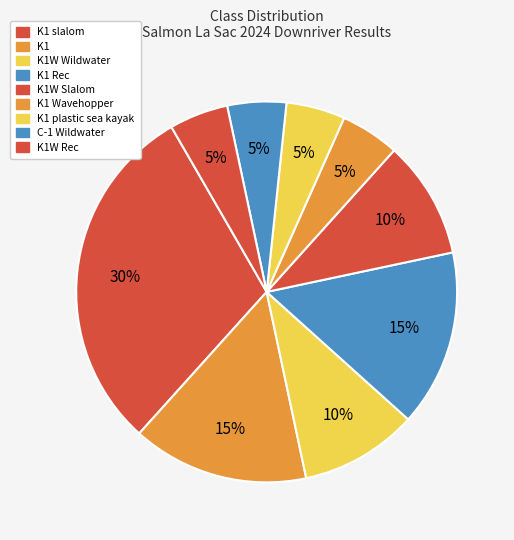

What is the smallest slice in the pie chart?

K1 Wavehopper